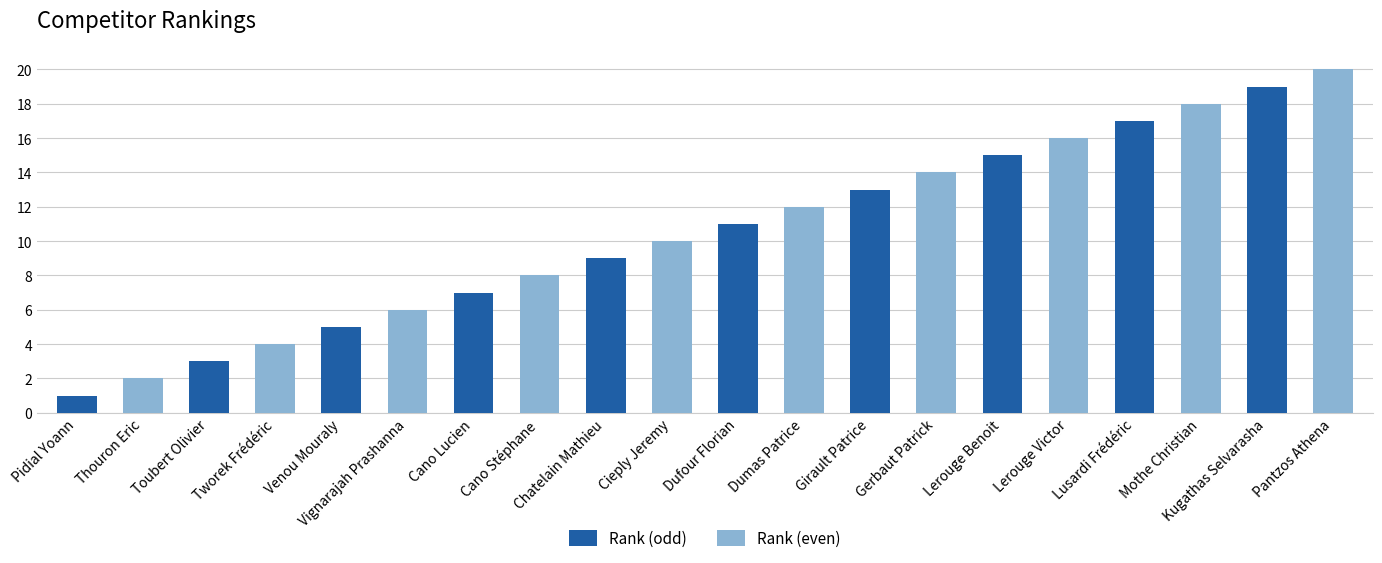

How many bars are there in each group?

2